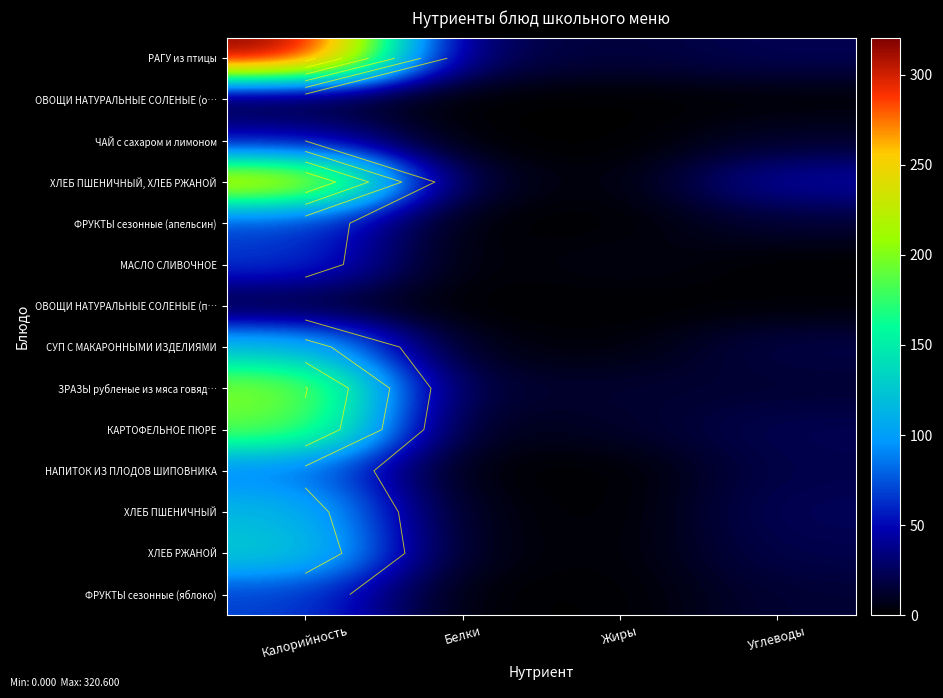

What is the sum of the МАСЛО СЛИВОЧНОЕ values at Белки and Жиры?

7.3